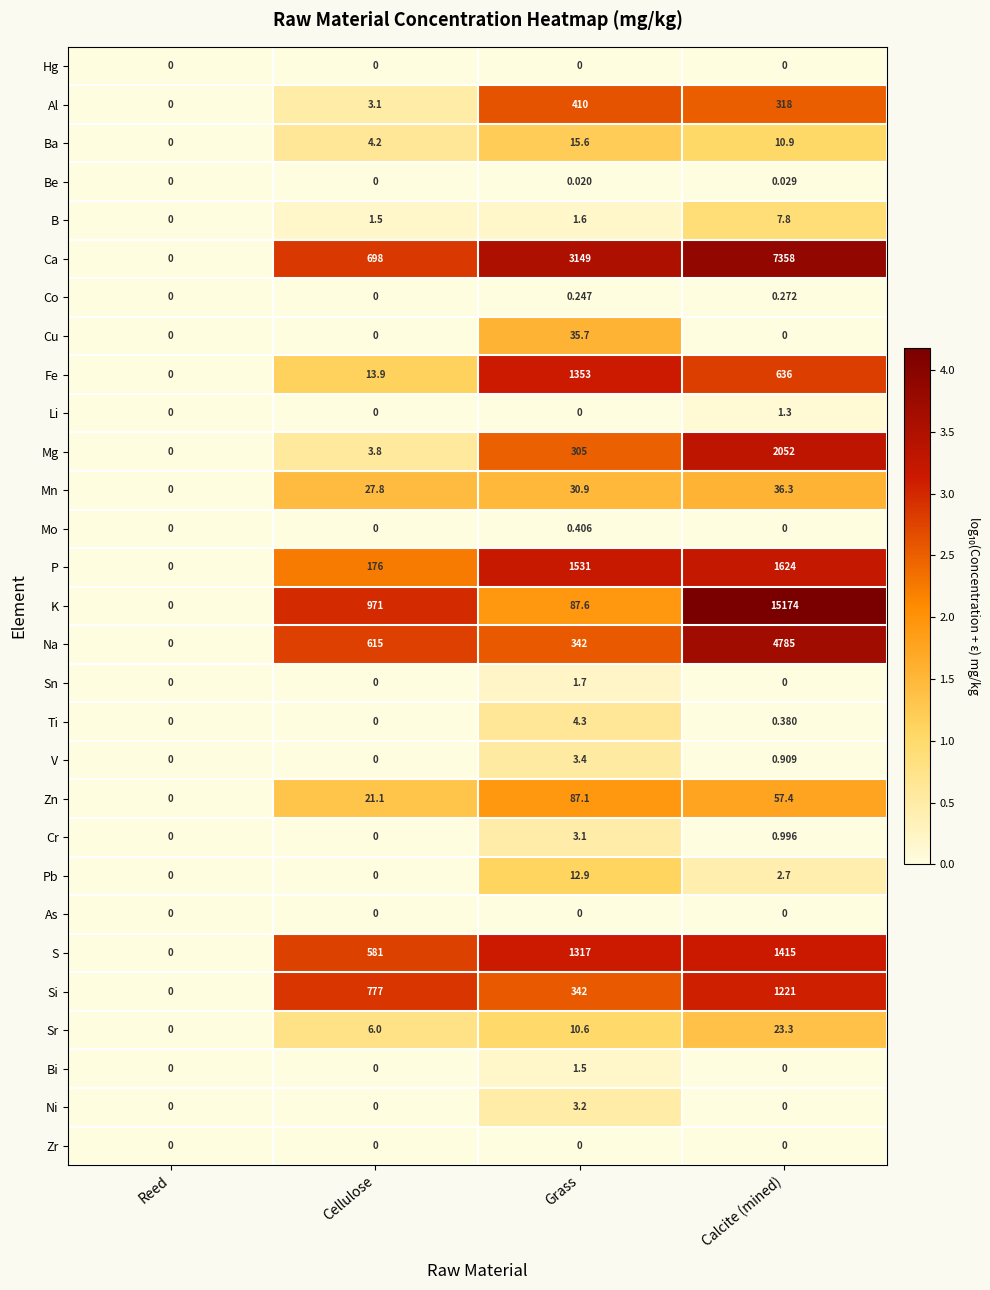

How many values in B are above zero?

3